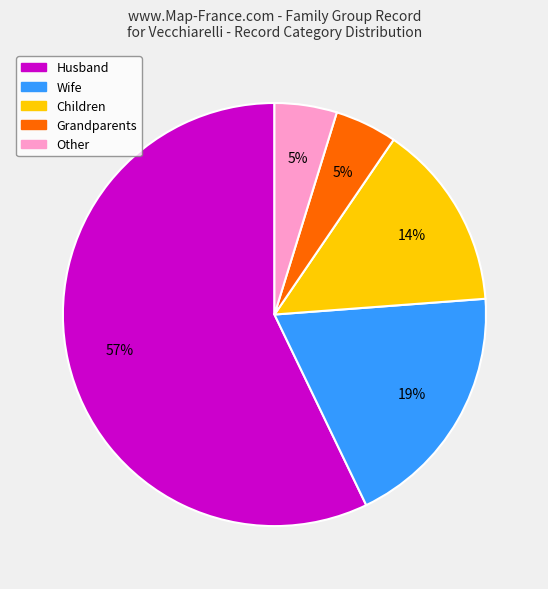

Count the number of slices in the pie.

5